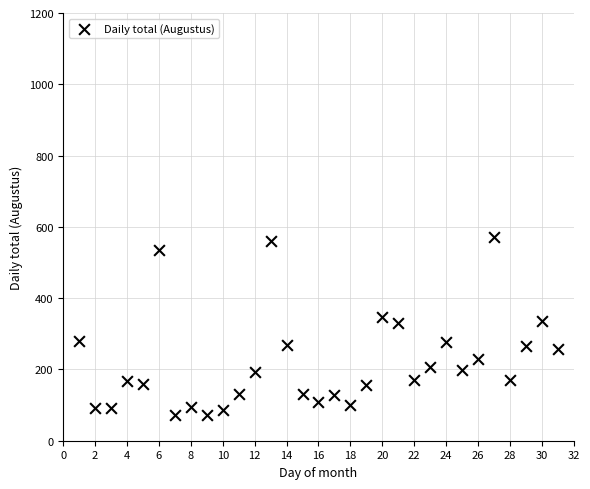

What is the range of X values (max minus min)?

30